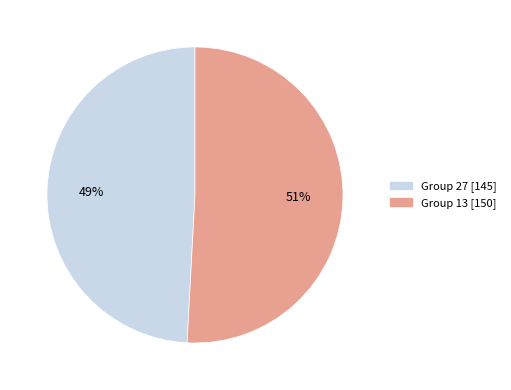

How many slices are in this pie chart?

2